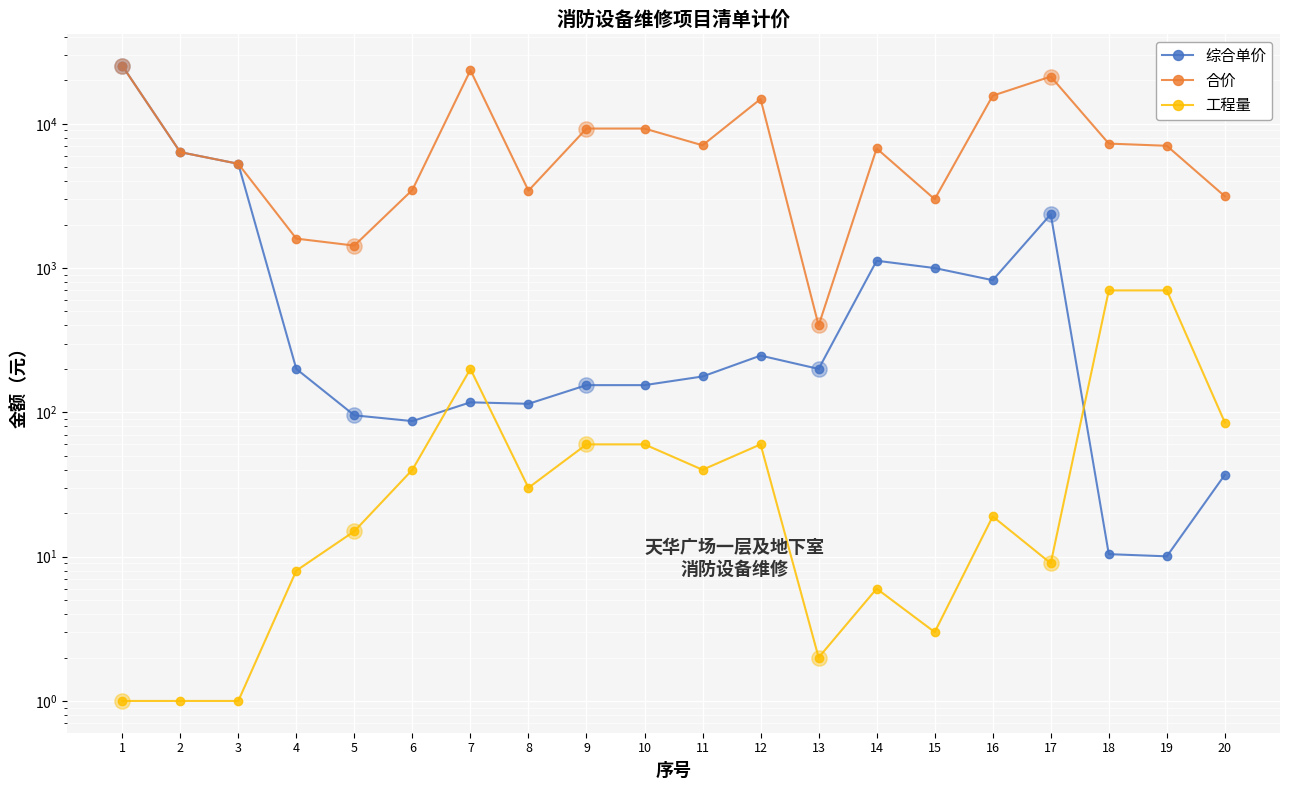

At which category is the sum across all series the highest?

1